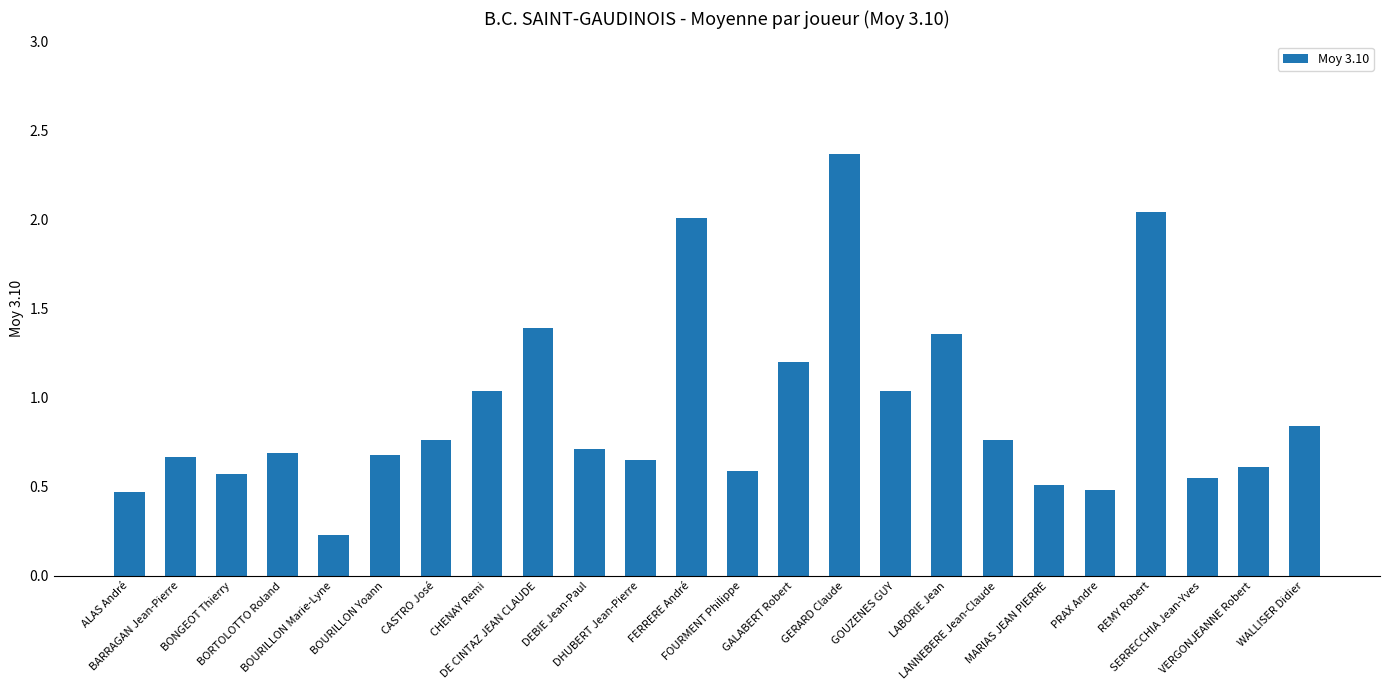

What is the sum of all values?

22.2